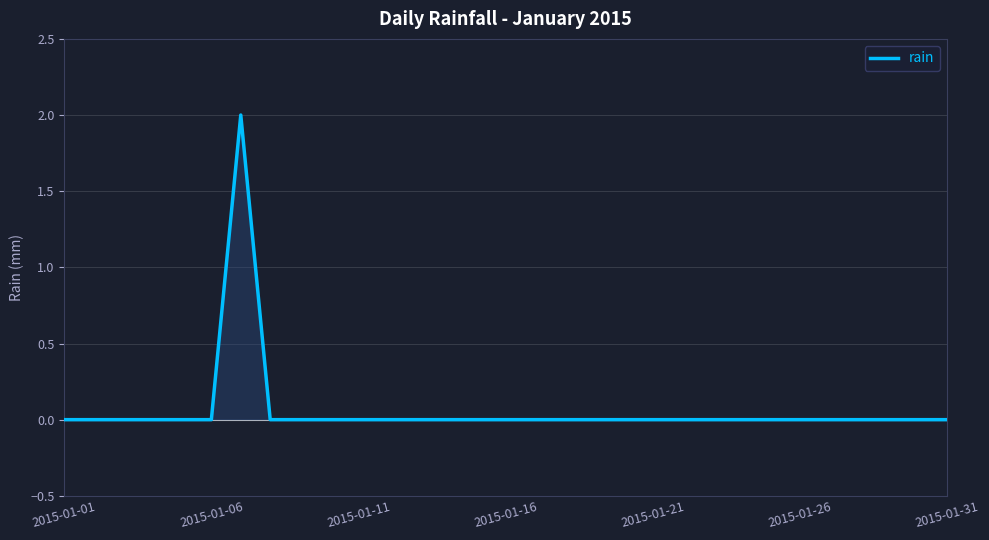

Reading left to right, list all the values displayed in this chart.

0	0	0	0	0	0	2	0	0	0	0	0	0	0	0	0	0	0	0	0	0	0	0	0	0	0	0	0	0	0	0